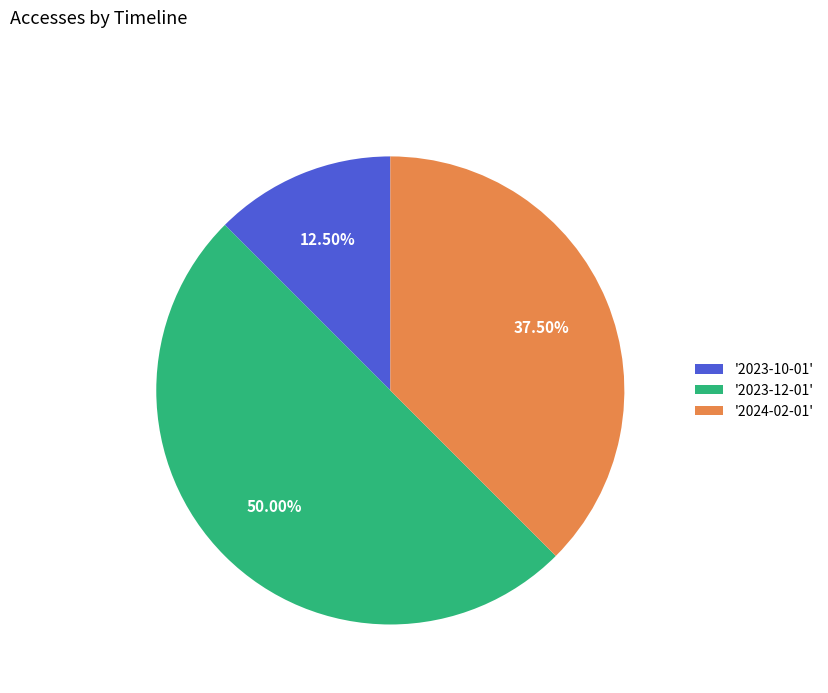

Count the number of slices in the pie.

3